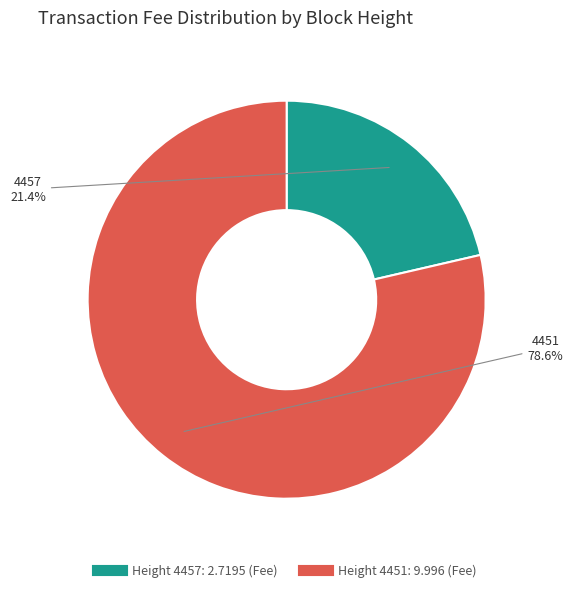

Is there a majority slice in this chart?

Yes